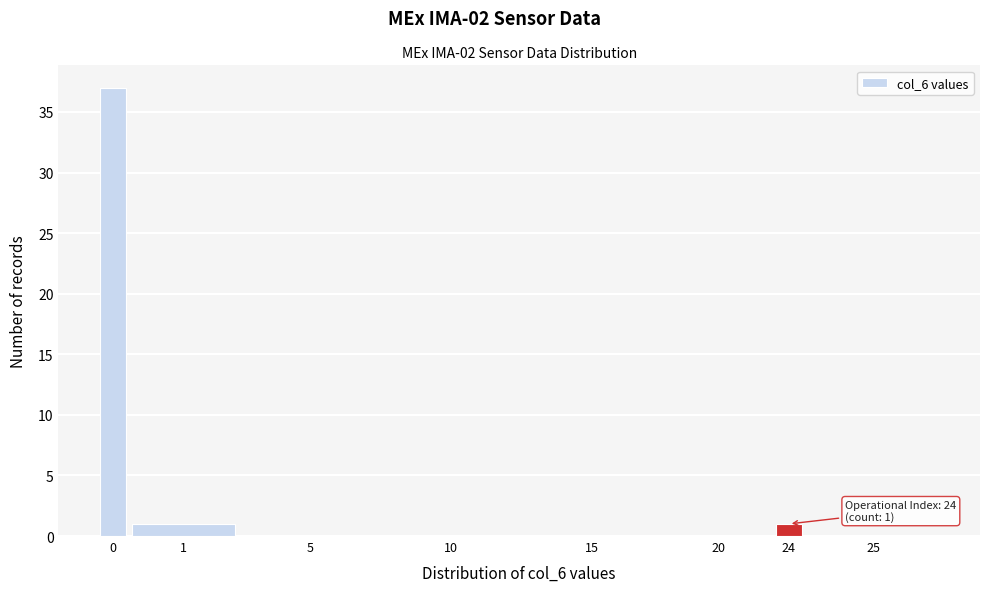

Reading left to right, extract all data points from this chart.

0=37	1=1	5=0	10=0	15=0	20=0	24=1	25=0